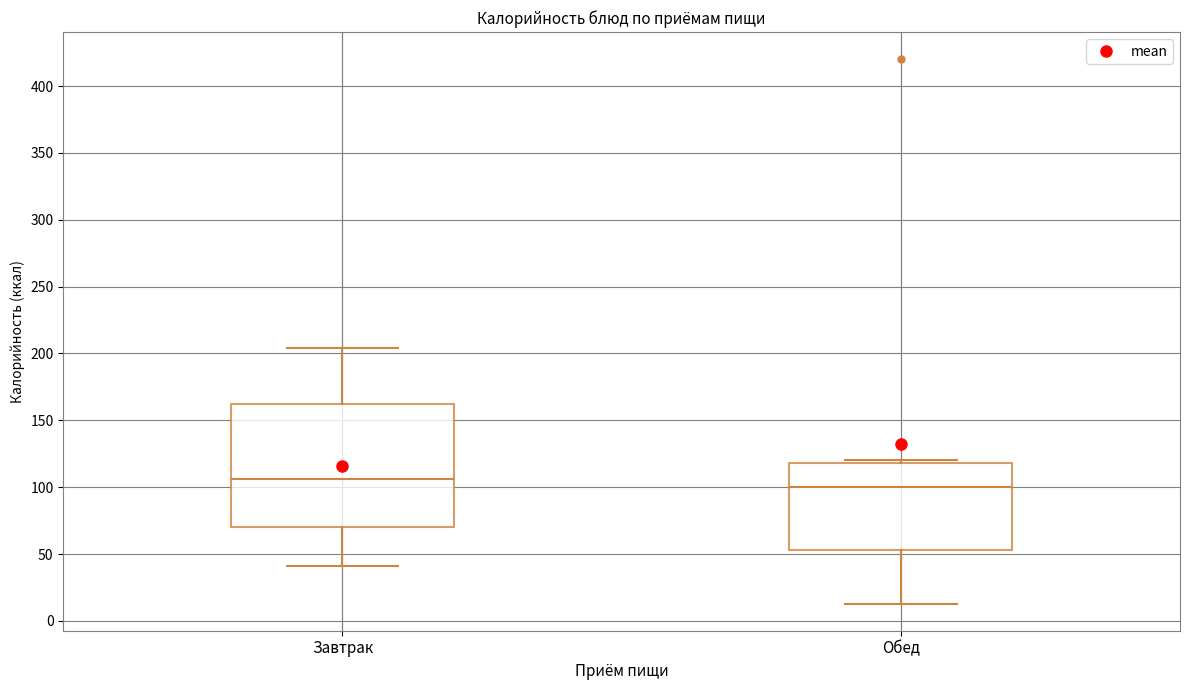

Which box has the highest median line?

Завтрак